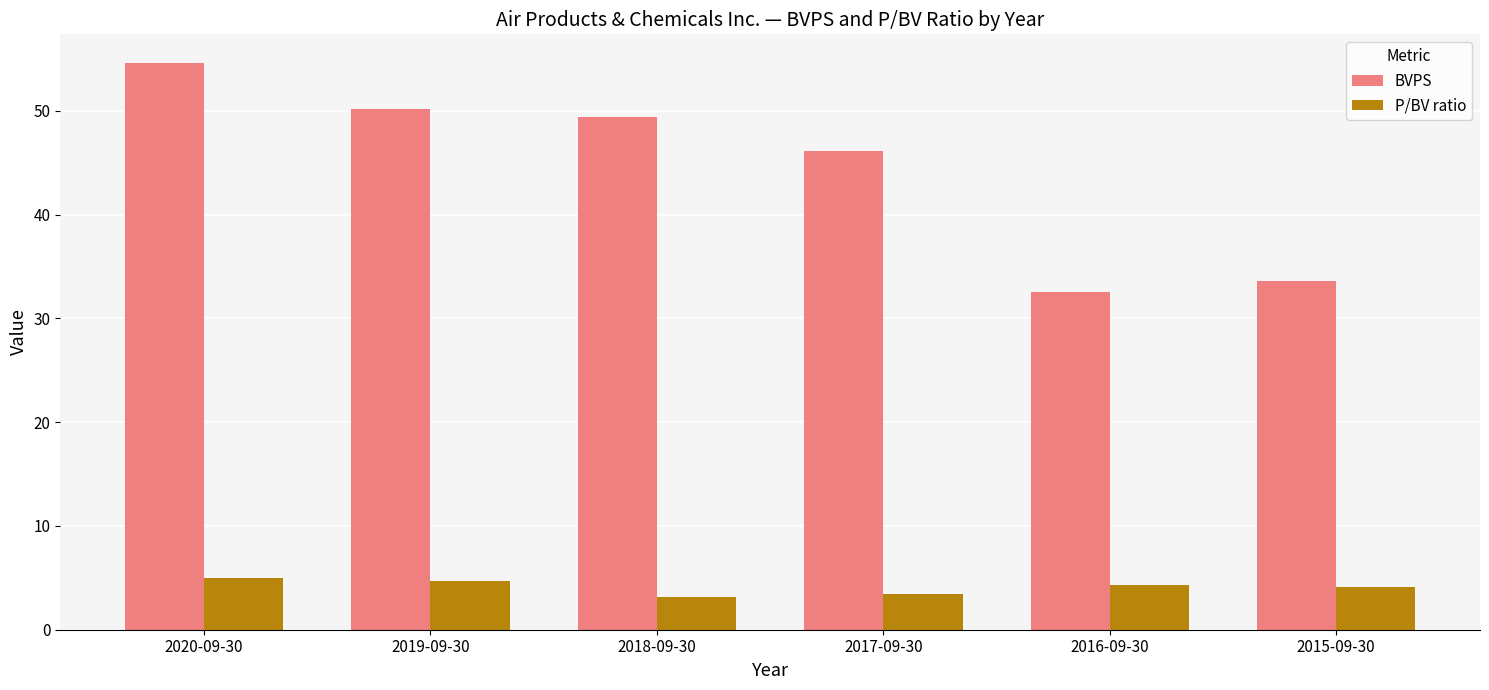

What is the label of the 6th bar from the left?

2015-09-30